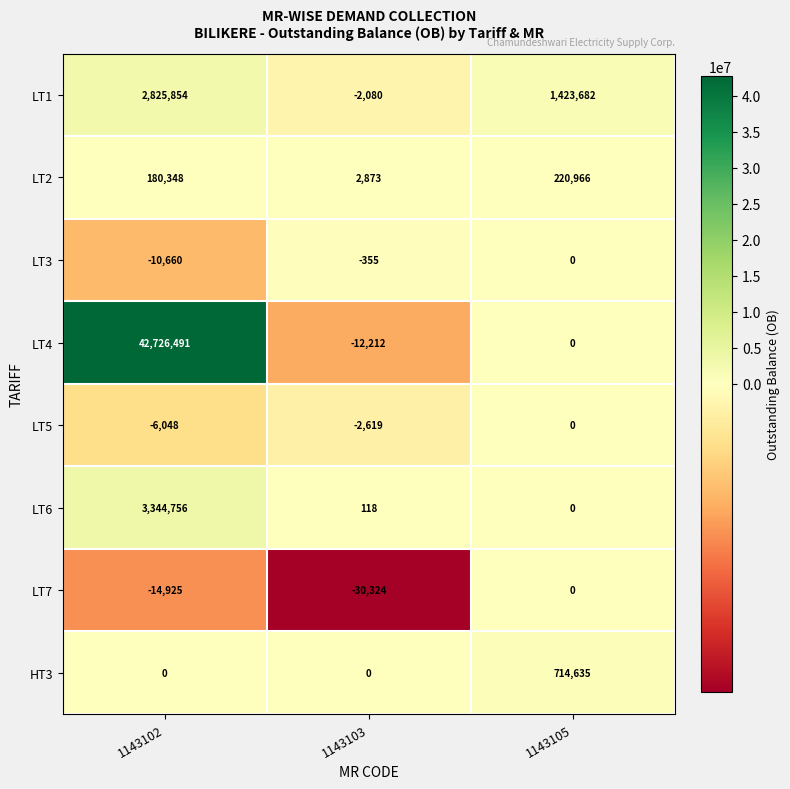

Is it true that LT3 equals -7397 at 1143105?

False